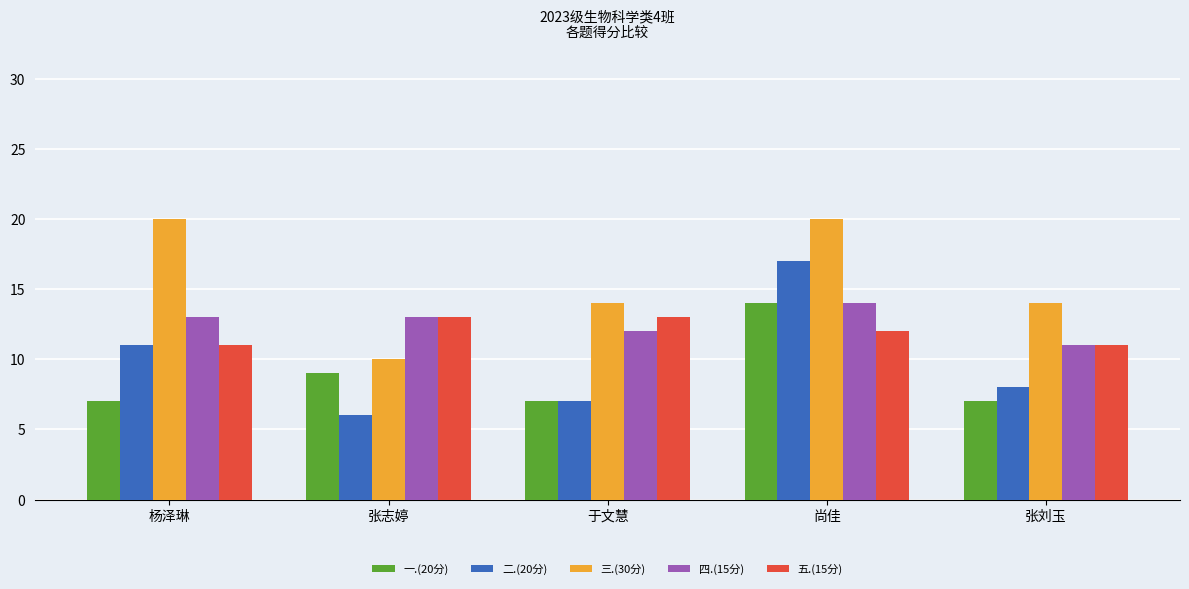

Which series changed the most between 张志婷 and 尚佳?

二.(20分)